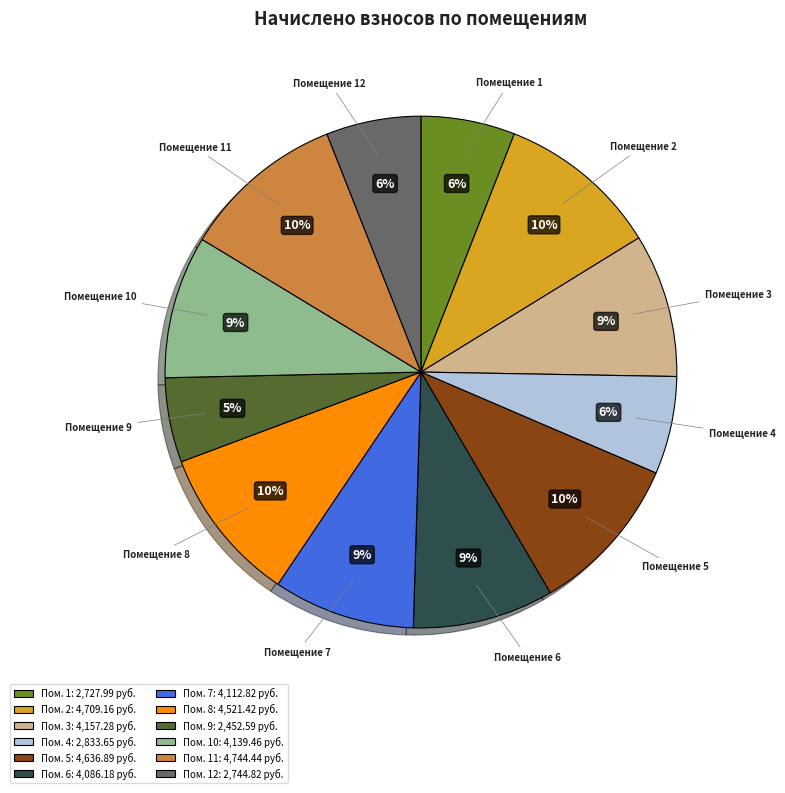

The Помещение 9 slice represents 11% of the pie. True or false?

False